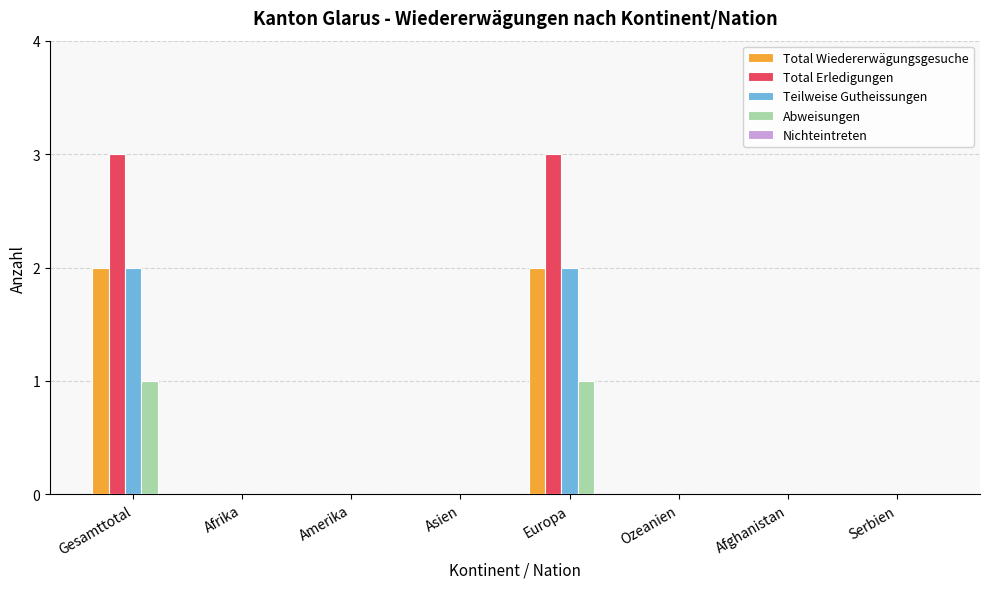

True or false: Teilweise Gutheissungen has a value of 0 at Afrika.

True